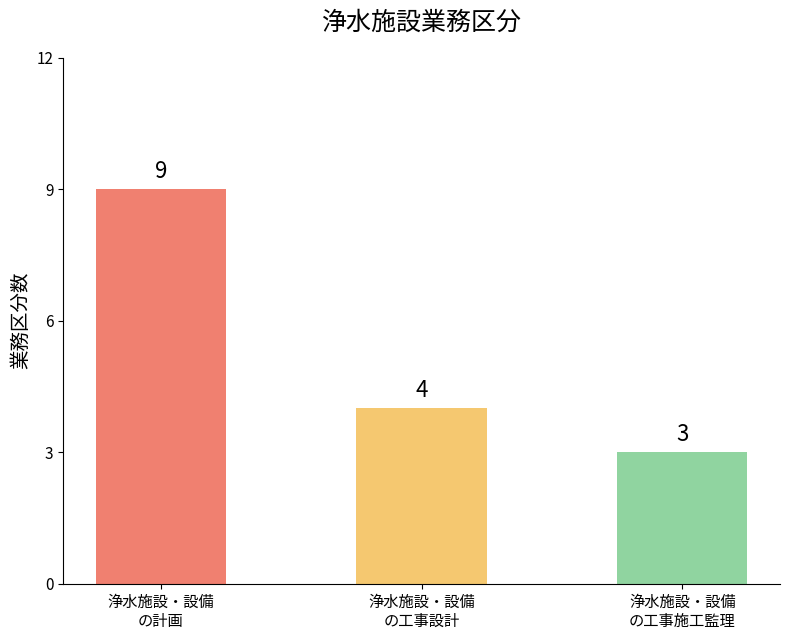

What is the value of the 2nd bar from the left?

4